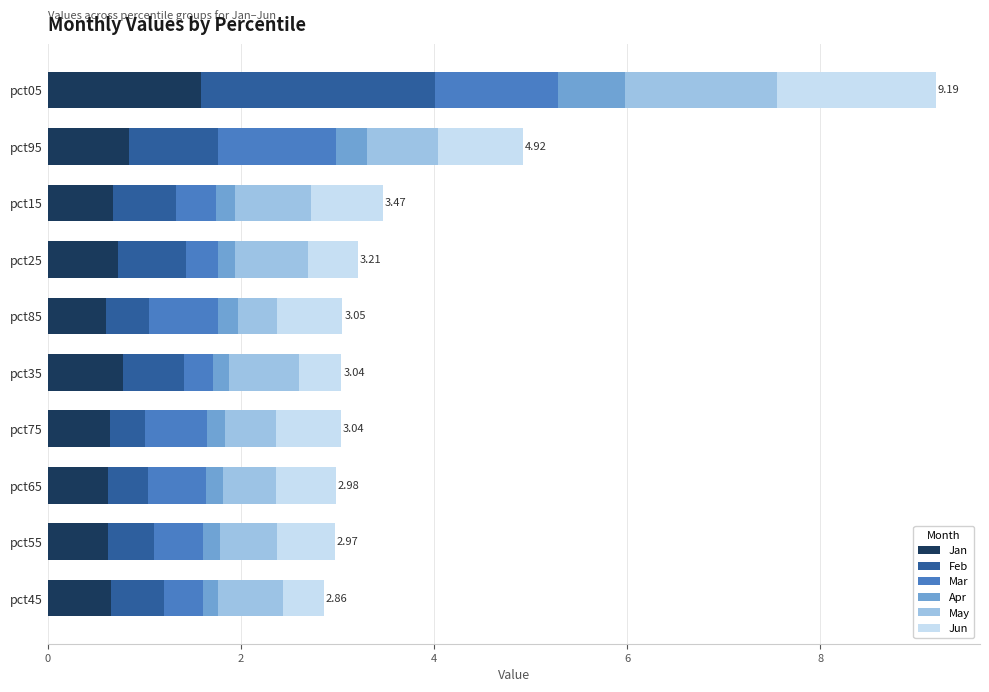

At which category is the sum across all series the highest?

pct05